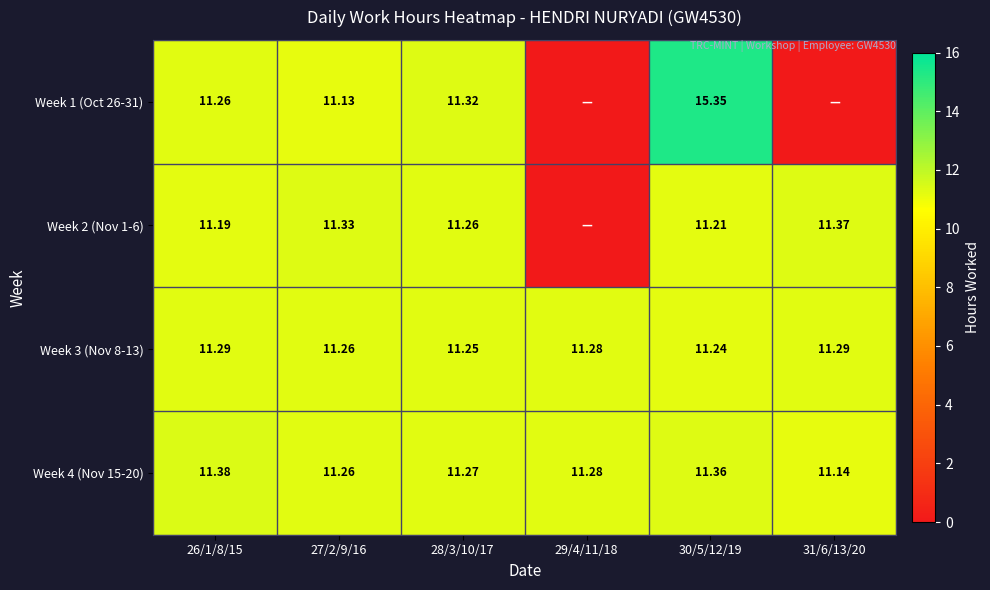

What is the difference between the highest and lowest values at 27/2/9/16?

0.2